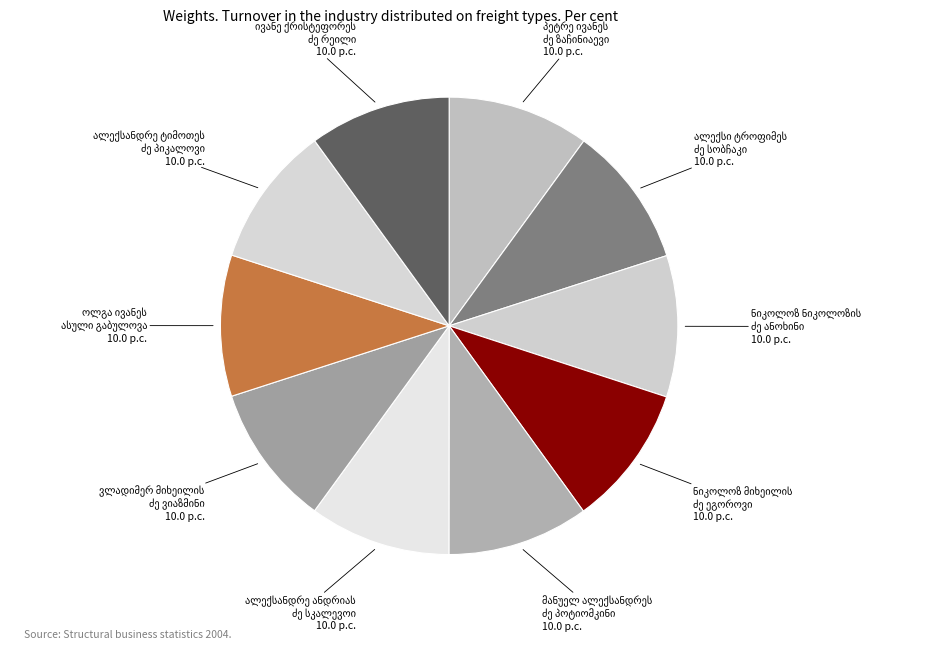

Is there any slice that represents more than half of the pie?

No